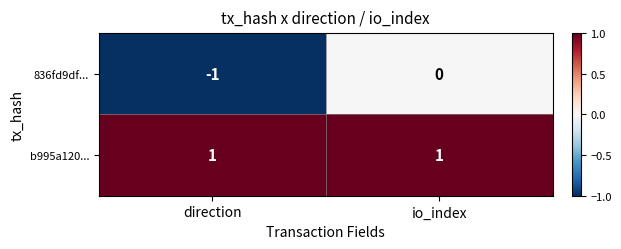

True or false: b995a120... has a value of 1 at io_index.

True